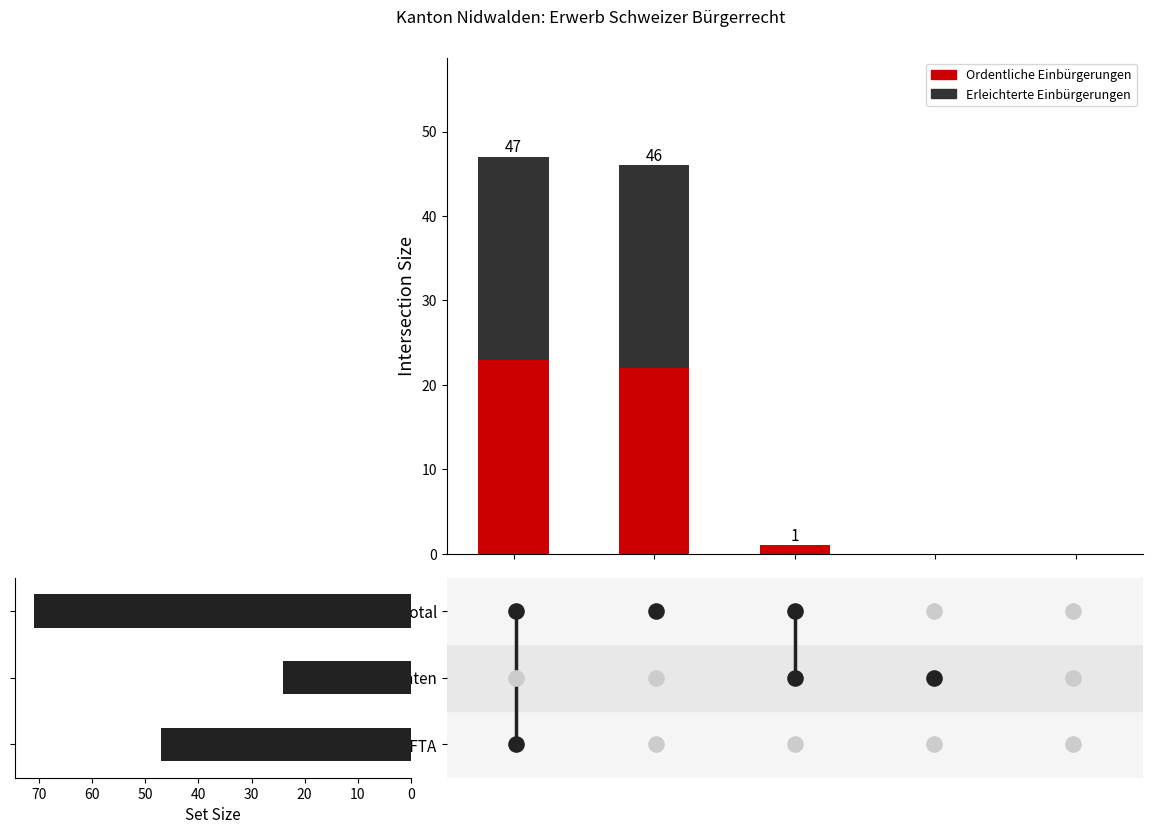

What are all the series names shown in the legend?

Ordentliche Einbürgerungen, Erleichterte Einbürgerungen